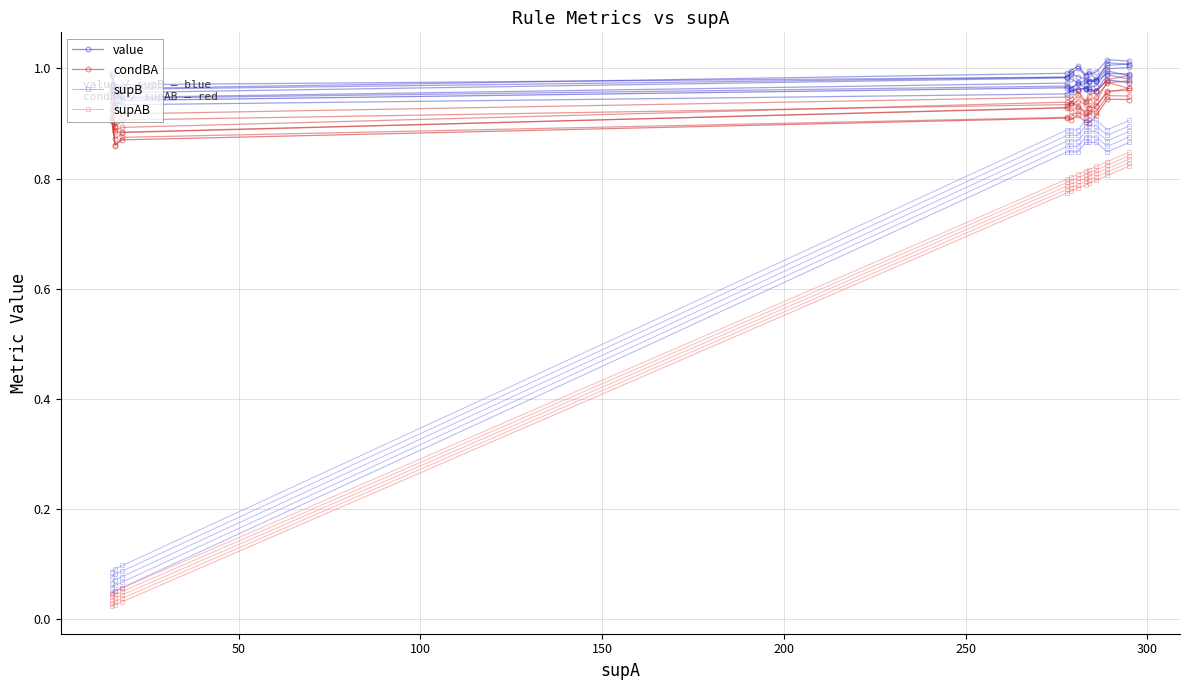

Between 200 and 50, which is larger?

200